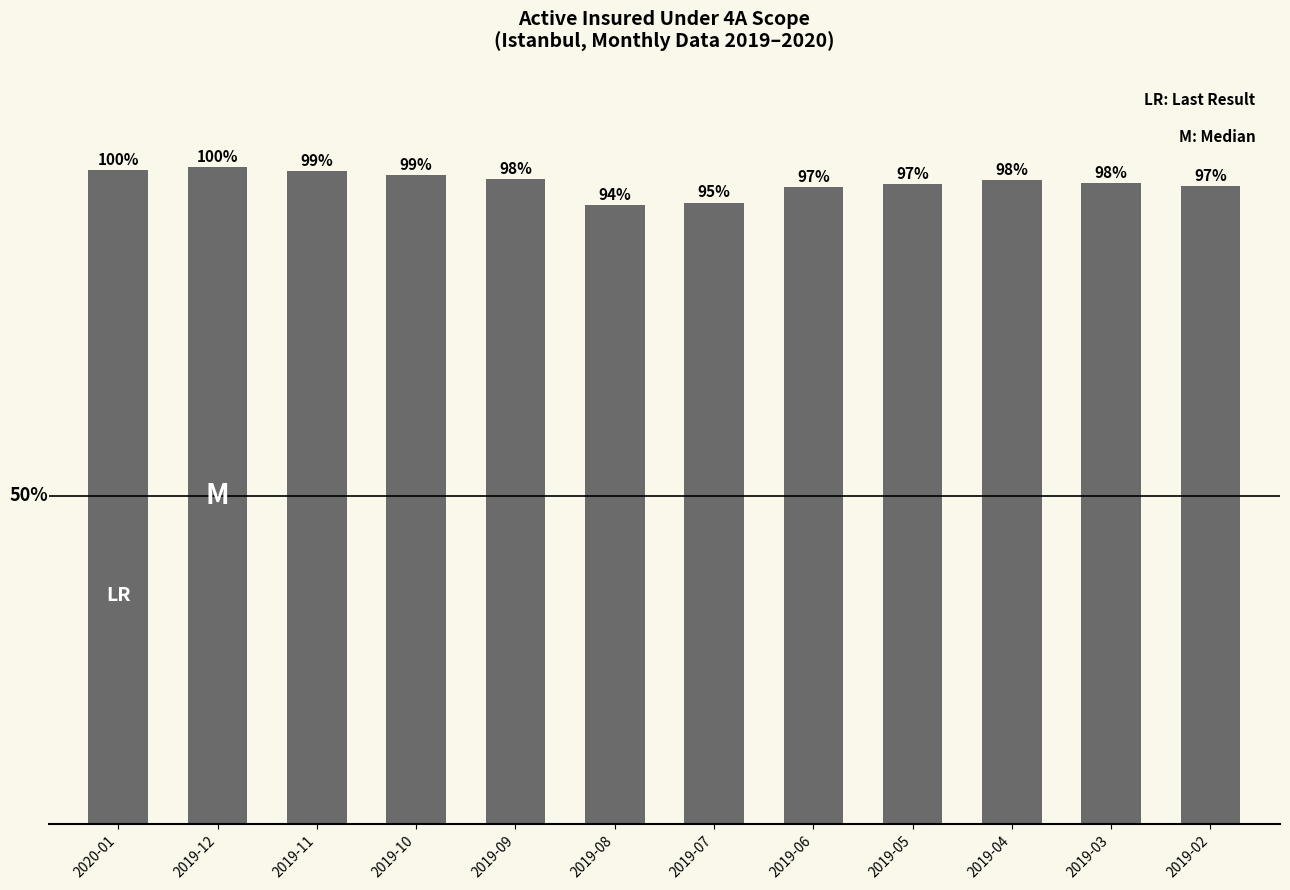

List the labels in order of value, smallest first.

2019-08, 2019-07, 2019-06, 2019-02, 2019-05, 2019-03, 2019-04, 2019-09, 2019-10, 2019-11, 2020-01, 2019-12